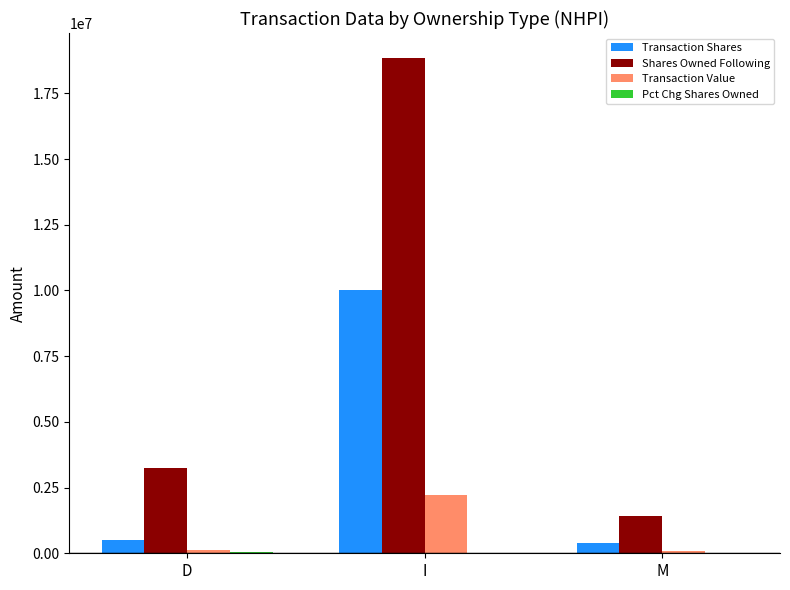

Which series has the largest total across all categories?

Shares Owned Following